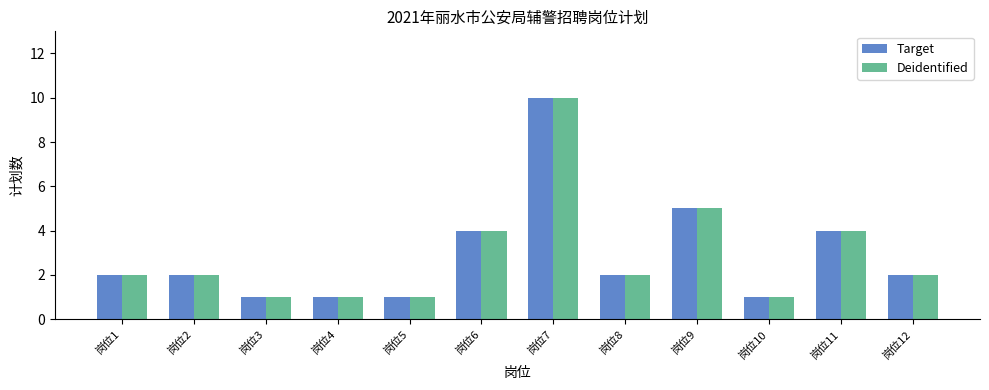

What is the greatest value displayed?

10